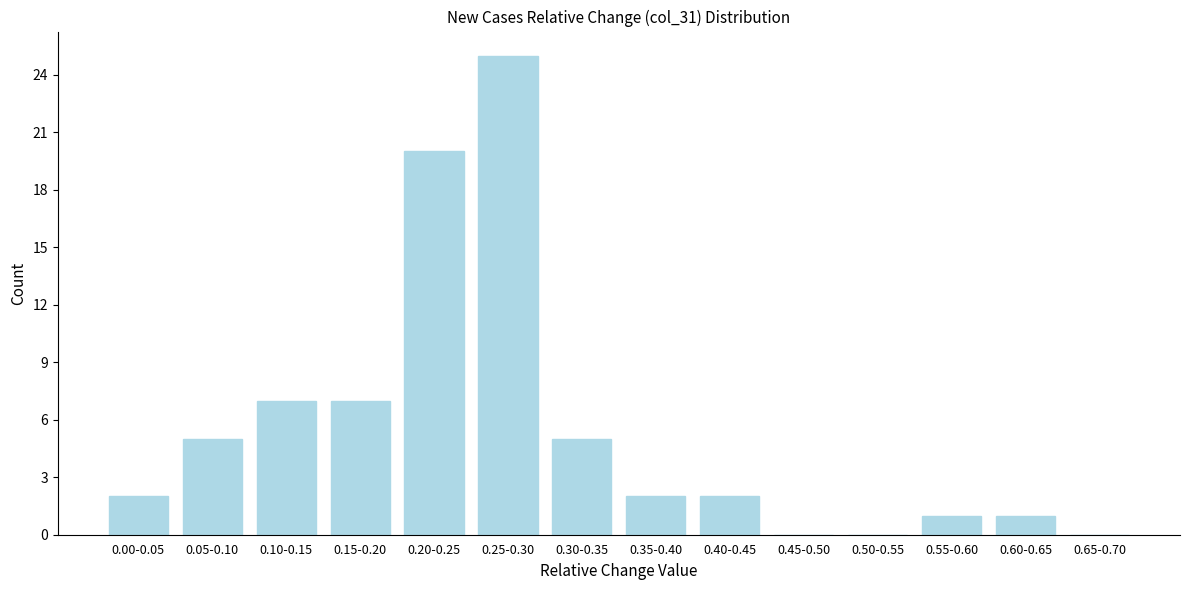

Reading left to right, list all the values displayed in this chart.

0.00-0.05=2	0.05-0.10=5	0.10-0.15=7	0.15-0.20=7	0.20-0.25=20	0.25-0.30=25	0.30-0.35=5	0.35-0.40=2	0.40-0.45=2	0.45-0.50=0	0.50-0.55=0	0.55-0.60=1	0.60-0.65=1	0.65-0.70=0